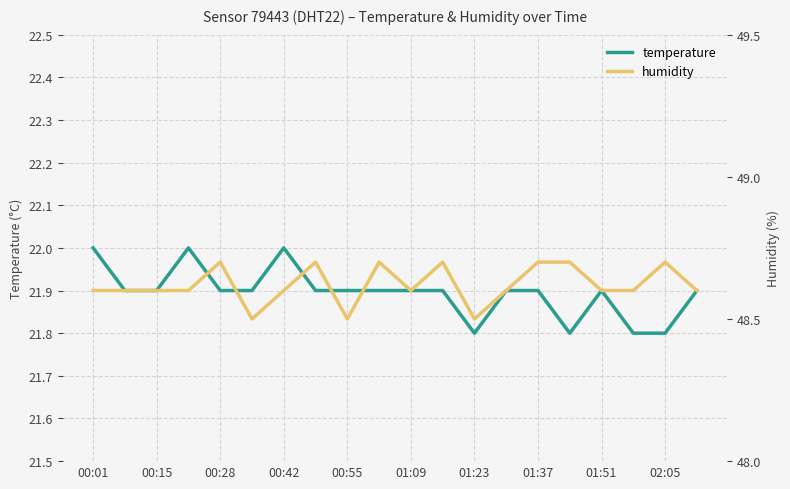

What position from the left is 19?

20